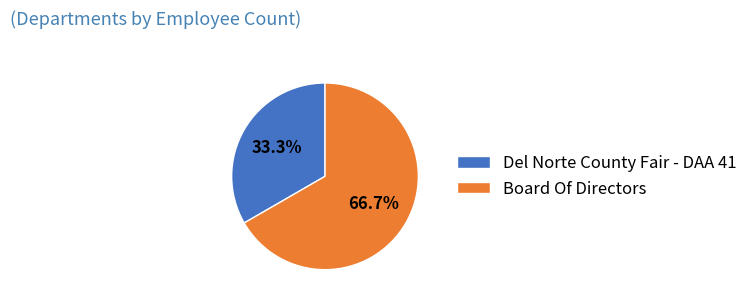

Approximately how many times larger is the value at Del Norte County Fair - DAA 41 compared to Board Of Directors?

0.5